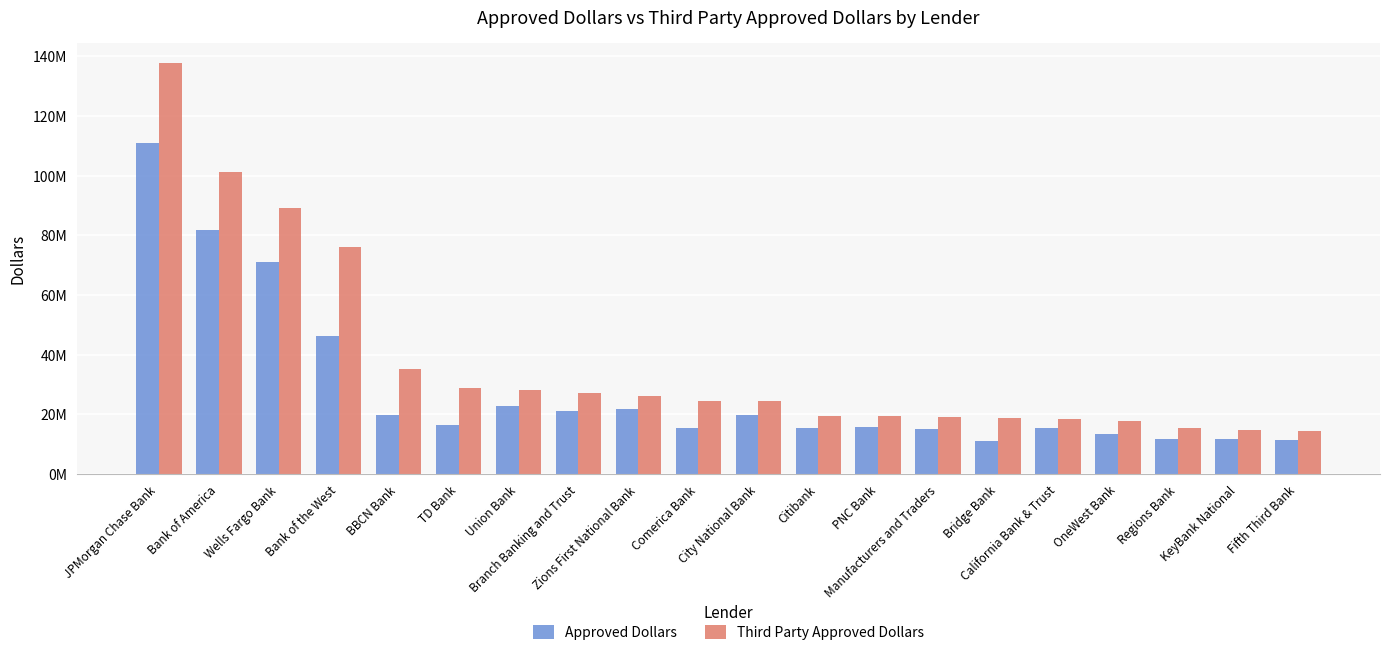

What is the difference between the second highest and second lowest values in the Third Party Approved Dollars series?

86436935